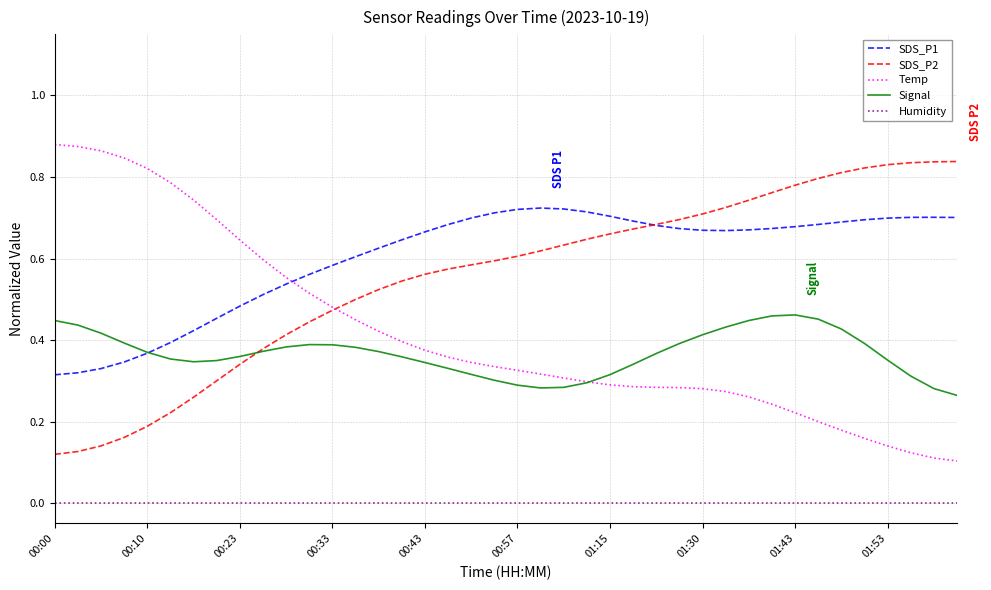

Which series has the largest total across all categories?

SDS_P1